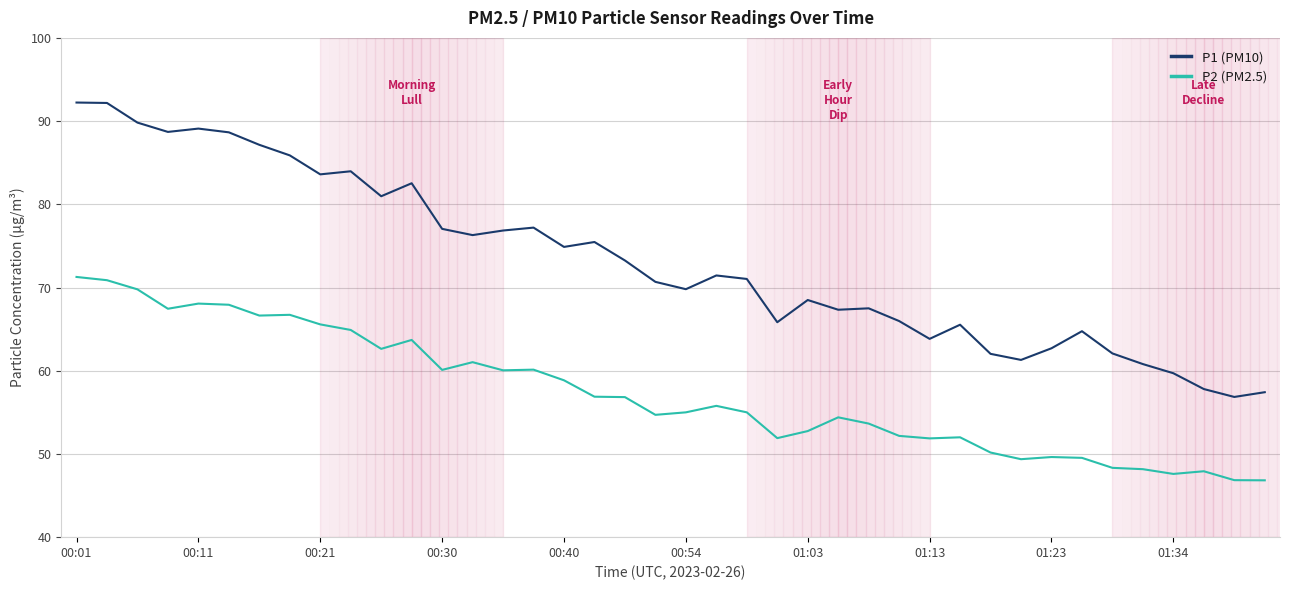

True or false: P1 (PM10) and P2 (PM2.5) cross at least once.

False